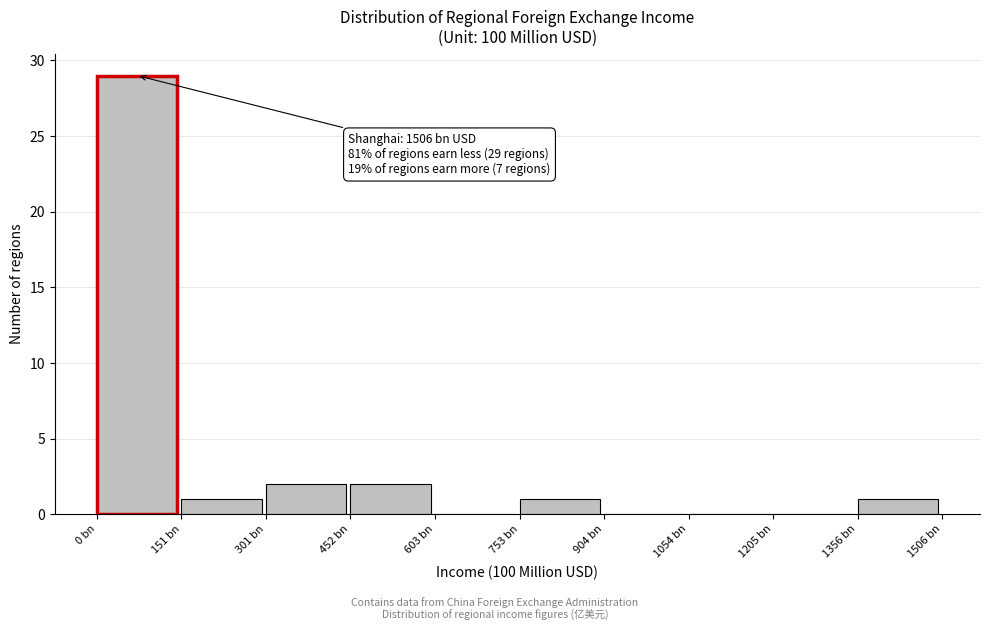

Reading left to right, extract all data points from this chart.

0 bn=29	151 bn=1	301 bn=2	452 bn=2	603 bn=0	753 bn=1	904 bn=0	1054 bn=0	1205 bn=0	1356 bn=1